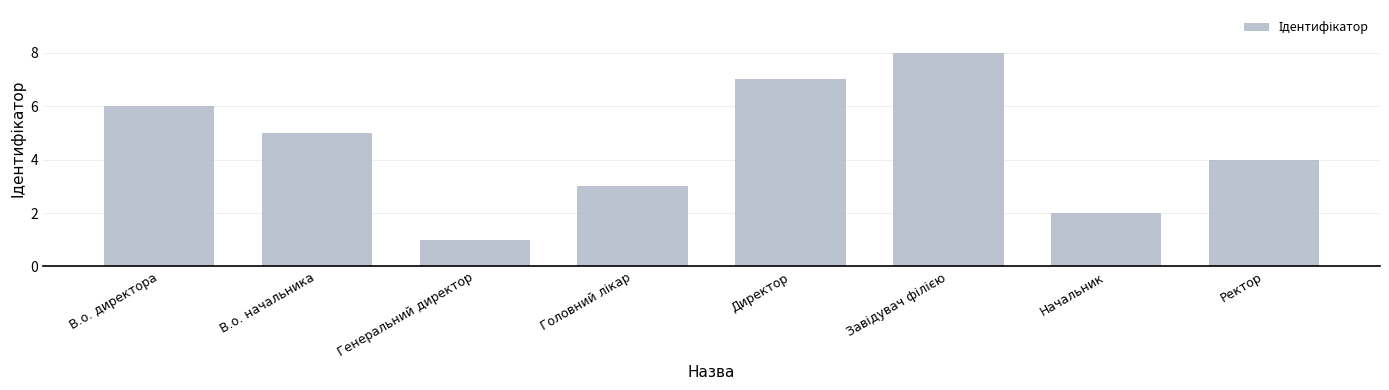

Reading right to left, list all the values displayed in this chart.

4	2	8	7	3	1	5	6